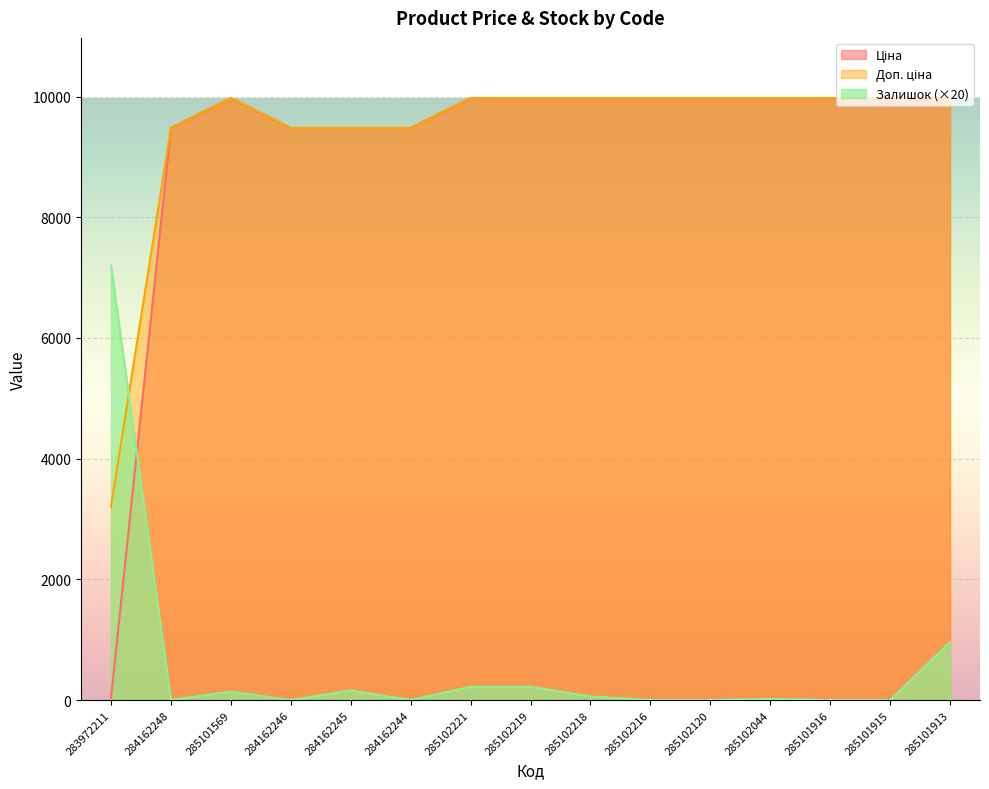

What is the difference between the maximum and second lowest values in the Доп. ціна series?

494.9